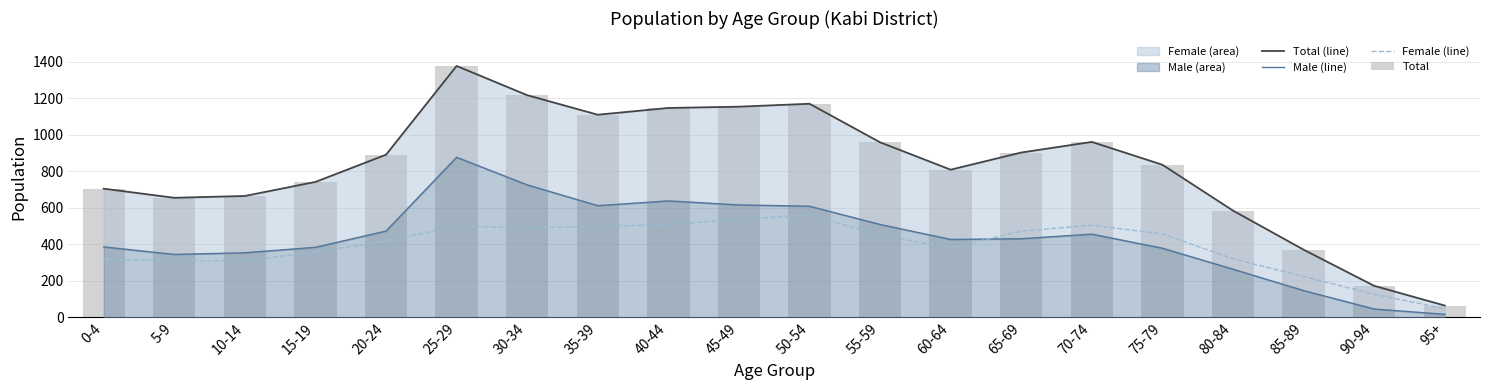

How many values in the Total series are below 891?

10